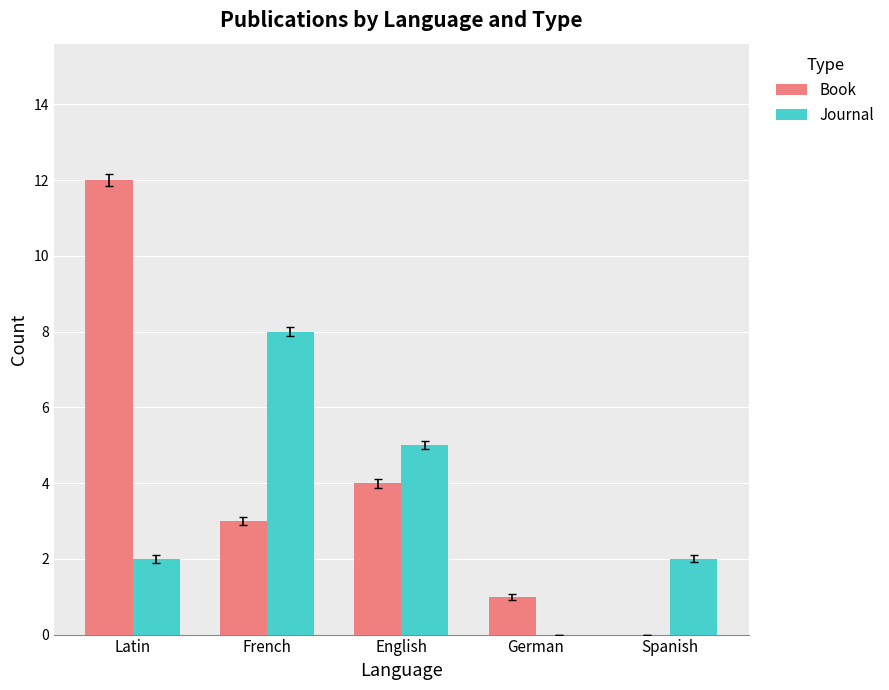

What value does the Journal series have at French?

8